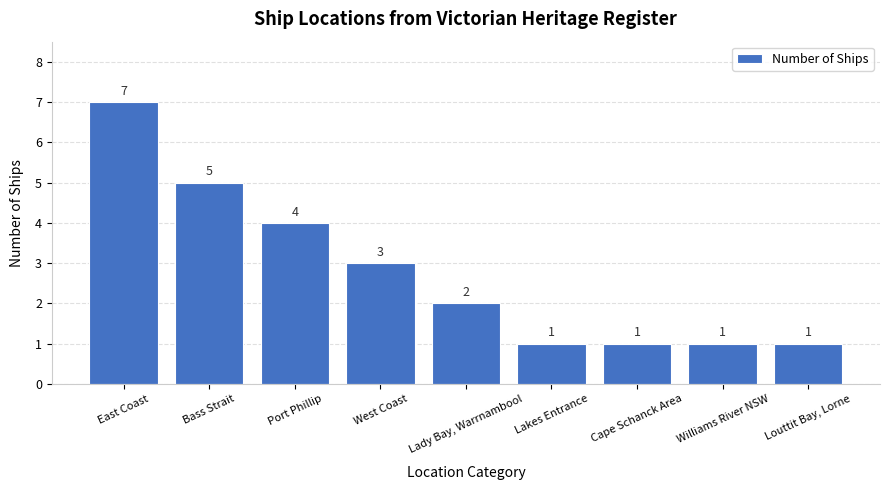

How many data points are less than 2?

4